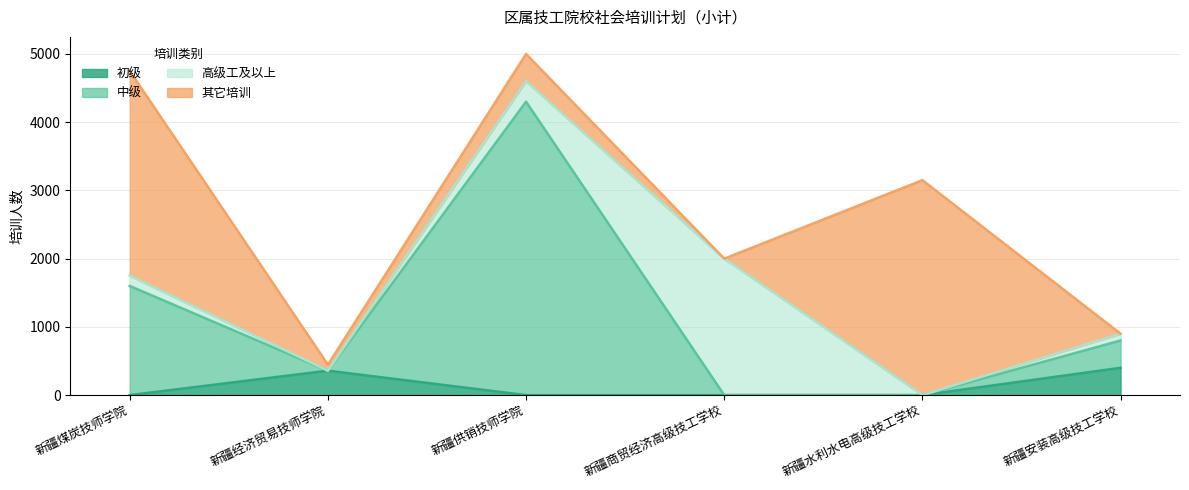

What is the sum of all 中级 values?

7058